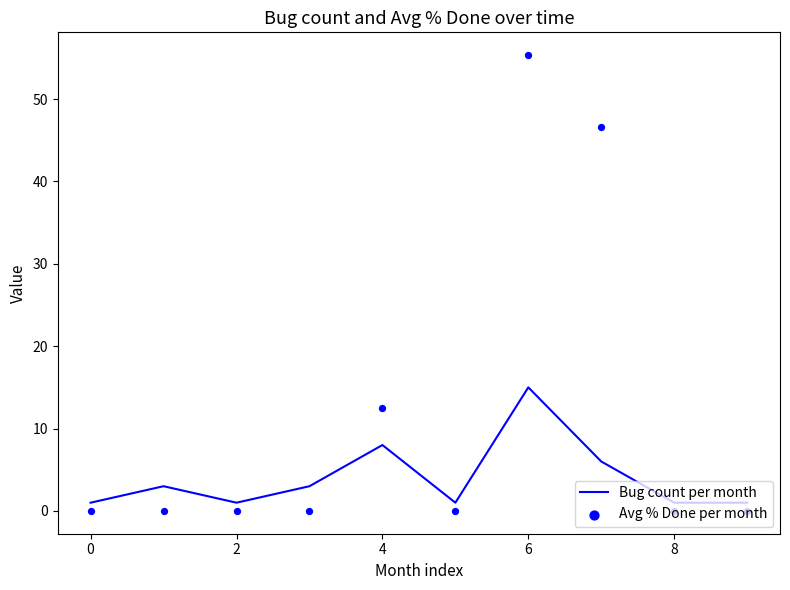

Which series reaches the minimum Y coordinate?

Avg % Done per month